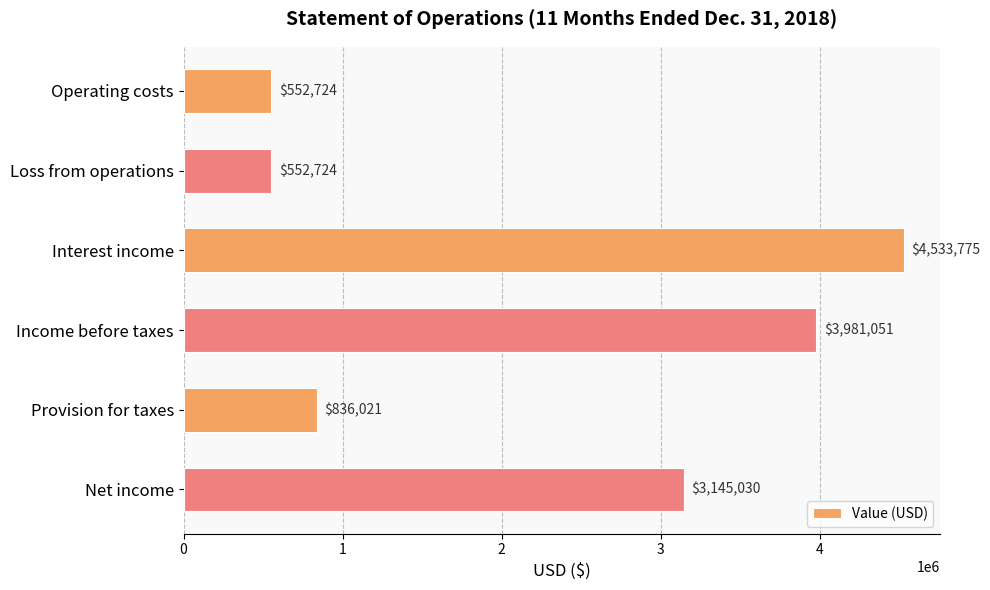

What is the sum of all values?

13601325